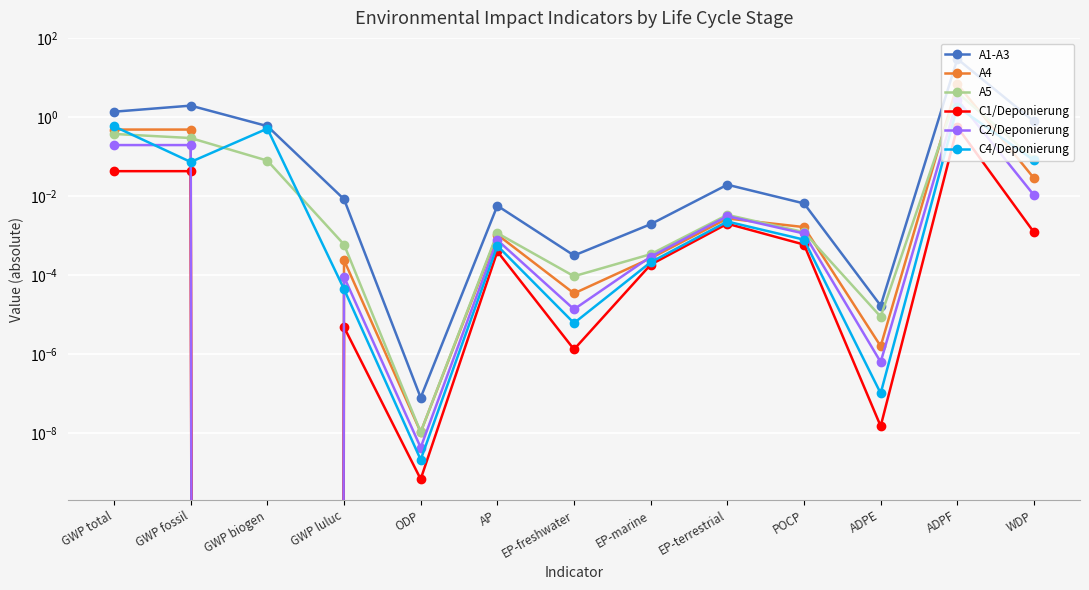

After their last crossing, which series has the higher values: A4 or A5?

A5